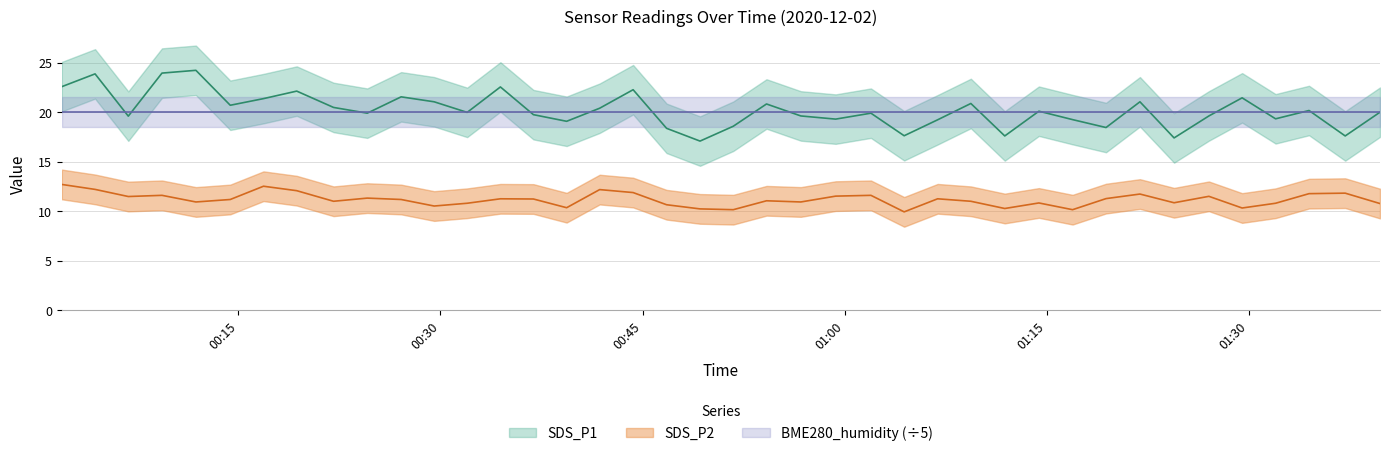

List the labels in order of SDS_P2 value, largest first.

2020/12/02 00:01:54, 2020/12/02 00:16:52, 2020/12/02 00:04:22, 2020/12/02 00:41:49, 2020/12/02 00:19:20, 2020/12/02 00:44:18, 2020/12/02 01:37:09, 2020/12/02 01:34:28, 2020/12/02 01:21:55, 2020/12/02 00:09:20, 2020/12/02 01:01:57, 2020/12/02 00:59:20, 2020/12/02 01:27:02, 2020/12/02 00:06:50, 2020/12/02 00:24:34, 2020/12/02 01:19:24, 2020/12/02 00:34:27, 2020/12/02 01:06:54, 2020/12/02 00:36:54, 2020/12/02 00:14:24, 2020/12/02 00:27:05, 2020/12/02 00:54:12, 2020/12/02 00:22:04, 2020/12/02 01:09:22, 2020/12/02 00:11:51, 2020/12/02 00:56:45, 2020/12/02 01:24:27, 2020/12/02 01:14:25, 2020/12/02 00:31:59, 2020/12/02 01:31:59, 2020/12/02 01:39:44, 2020/12/02 00:46:47, 2020/12/02 00:29:32, 2020/12/02 00:39:22, 2020/12/02 01:29:30, 2020/12/02 01:11:53, 2020/12/02 00:49:16, 2020/12/02 00:51:44, 2020/12/02 01:16:55, 2020/12/02 01:04:25